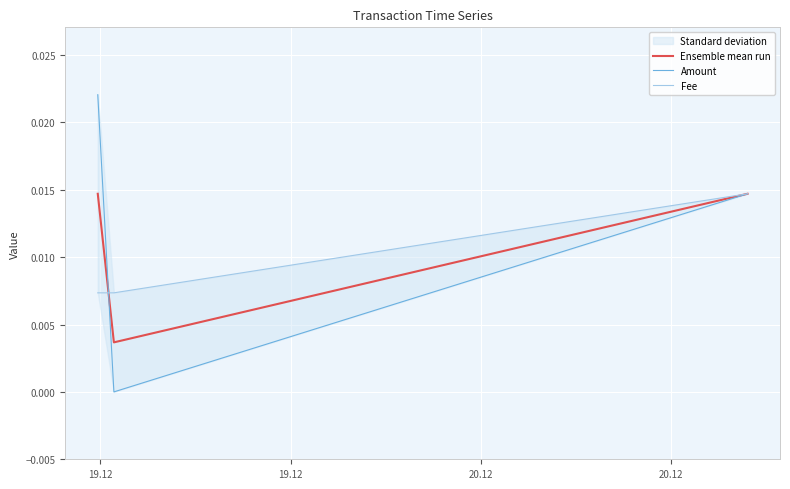

Which series has the largest range (max minus min)?

Amount